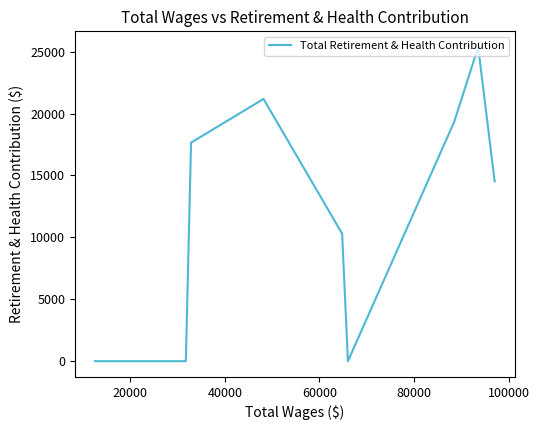

How many data points are less than 10298?

5